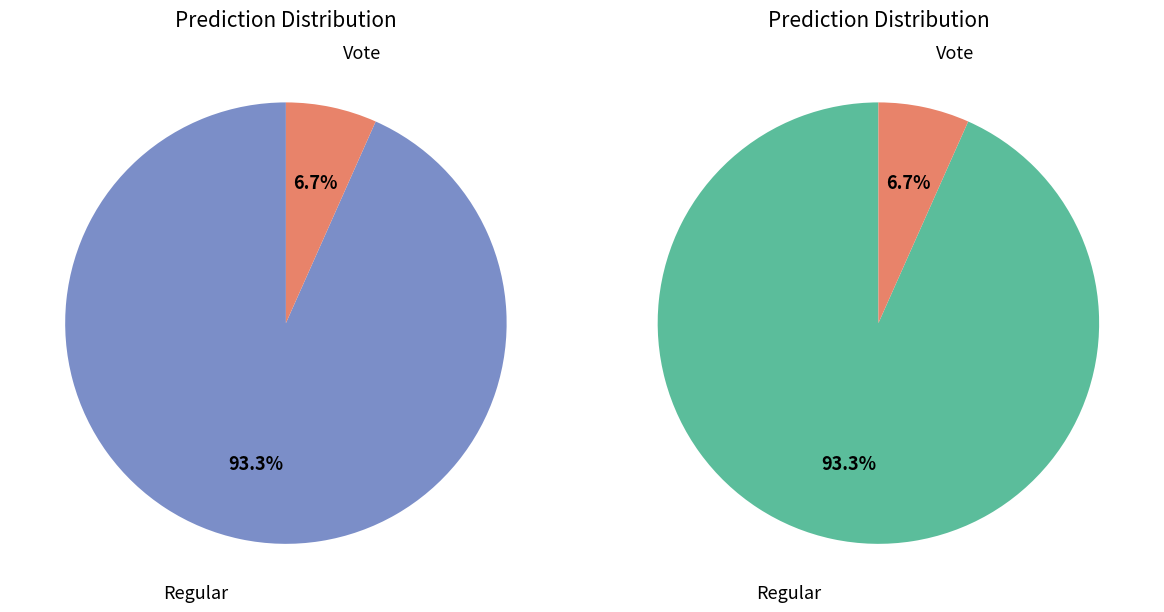

Rank the categories by value from lowest to highest.

Vote, Regular